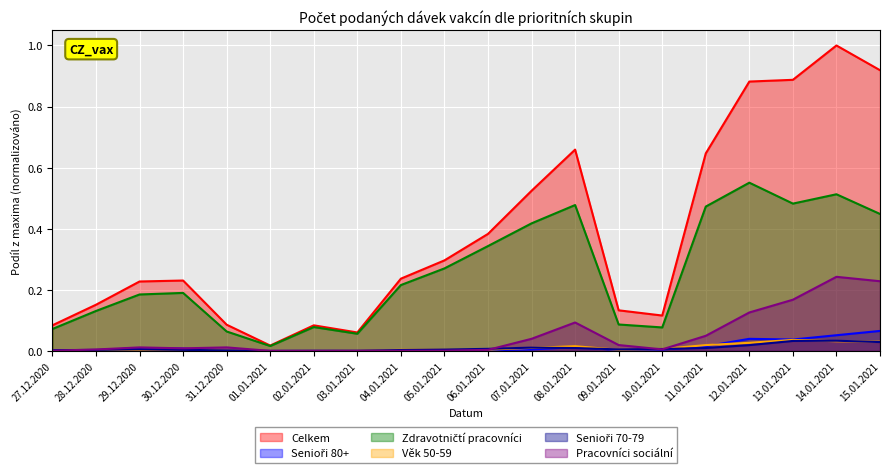

How many positive values does the Pracovníci sociální series have?

19